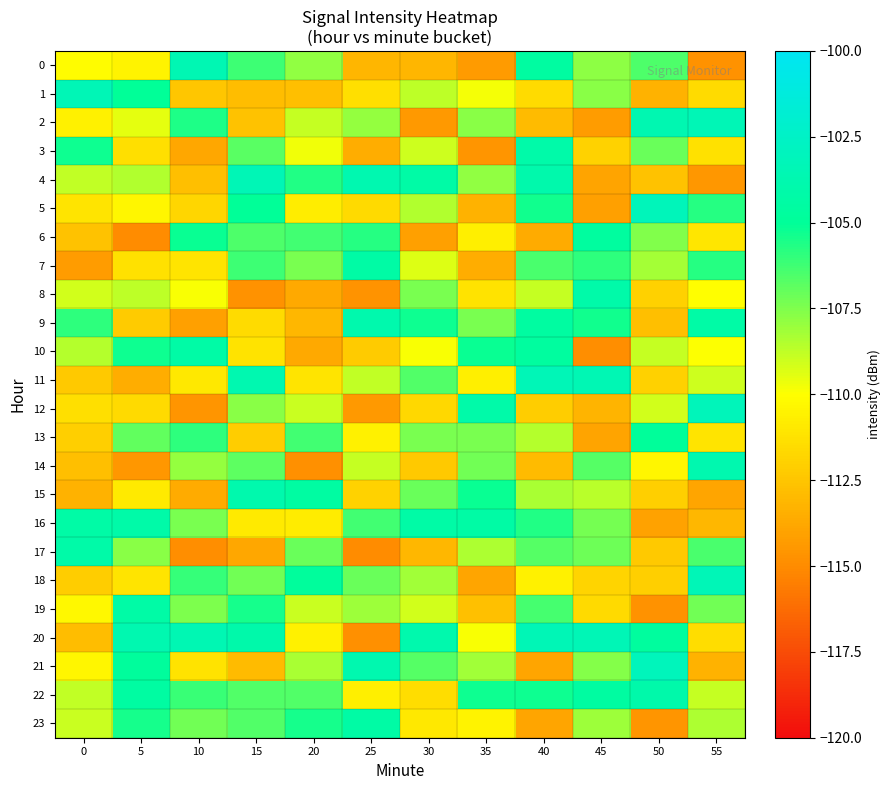

What is the spread (max minus min) of values at 30?

10.6